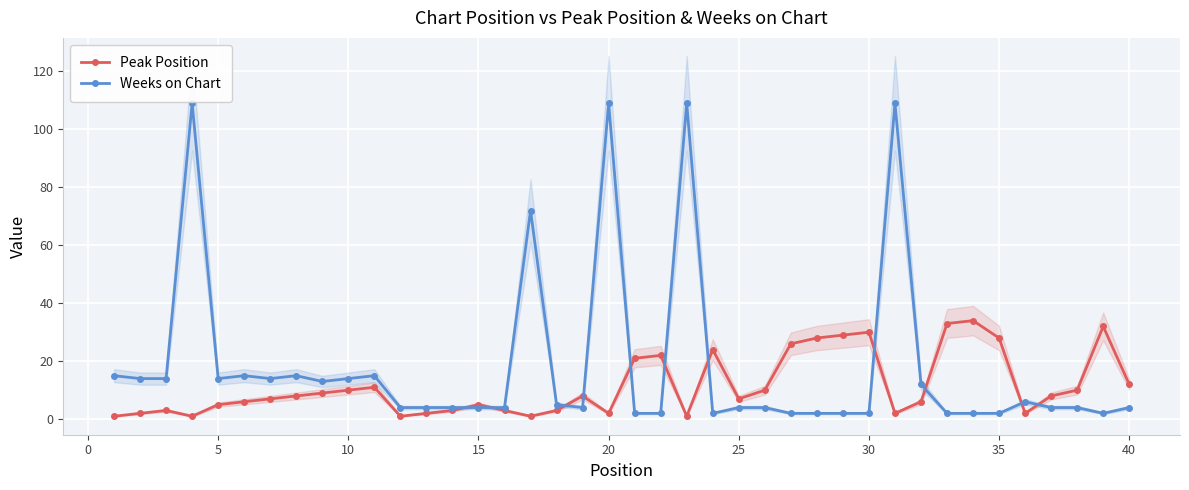

True or false: Peak Position has more than 2 interior local peaks.

True